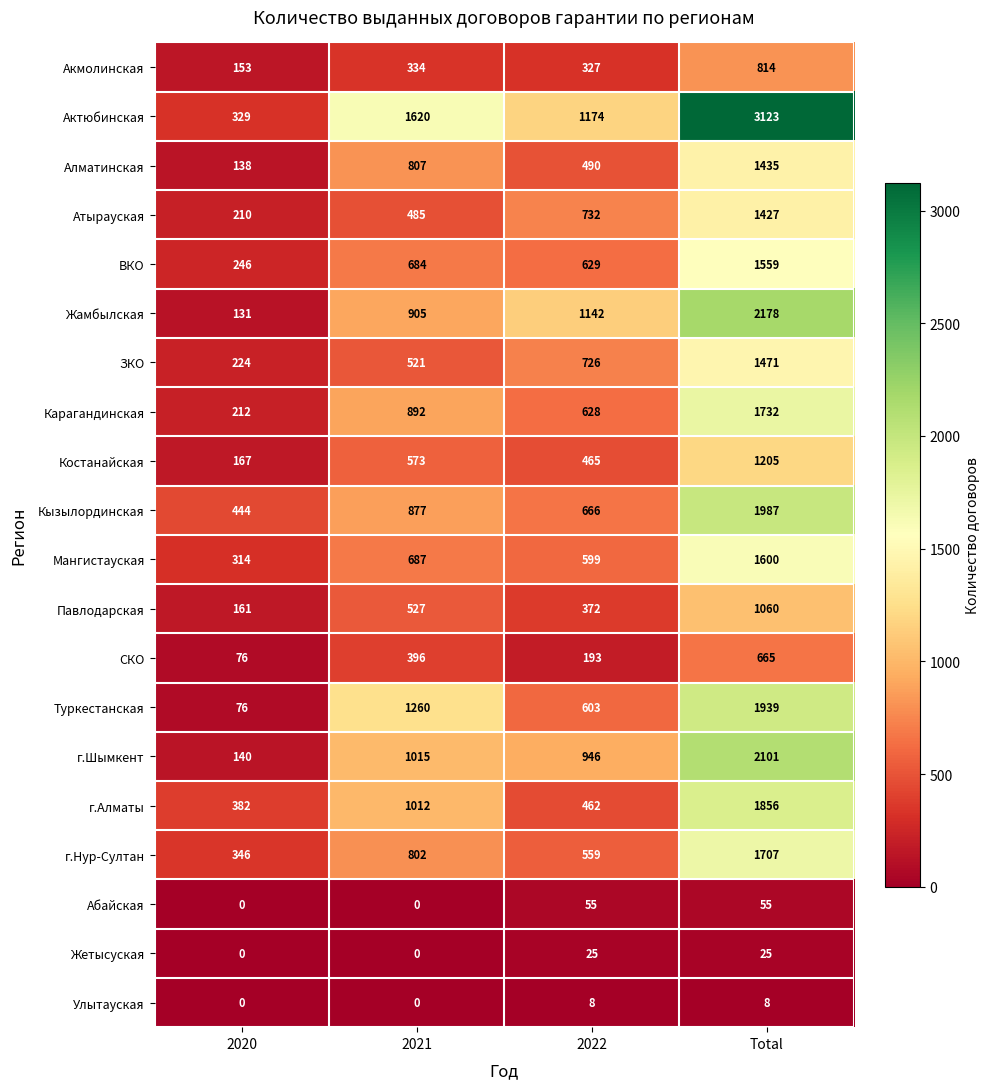

What is the sum of all ВКО values?

3118